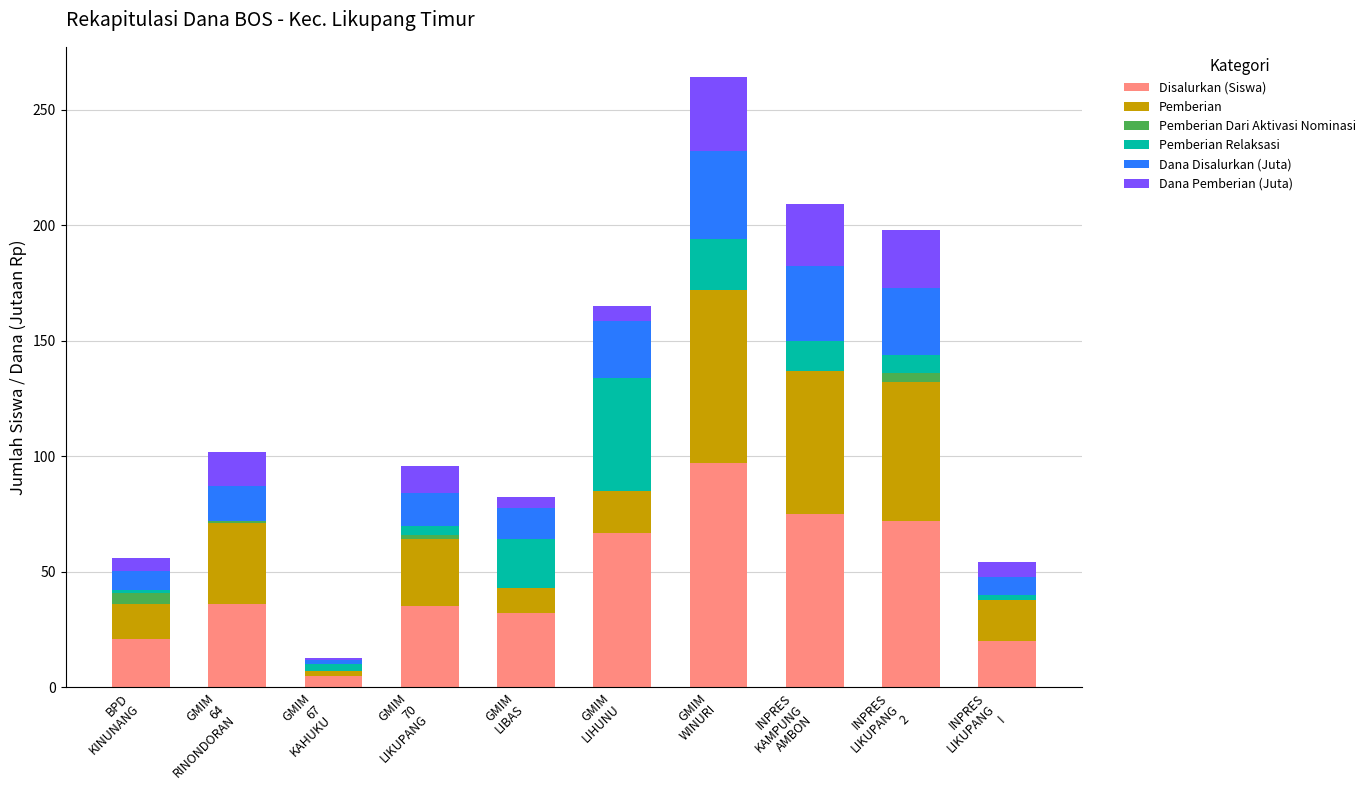

What is the highest value of the Disalurkan (Siswa) series?

97.0